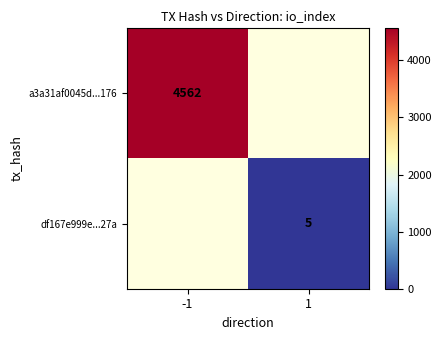

Which category has the highest value across all series?

-1